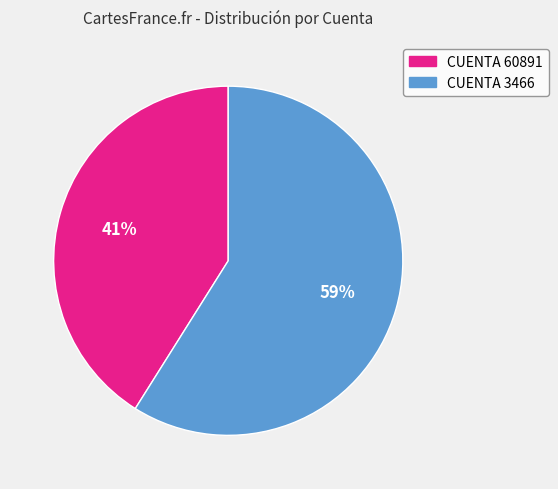

To the nearest percent, what is the difference between the largest and smallest slice percentages?

18%